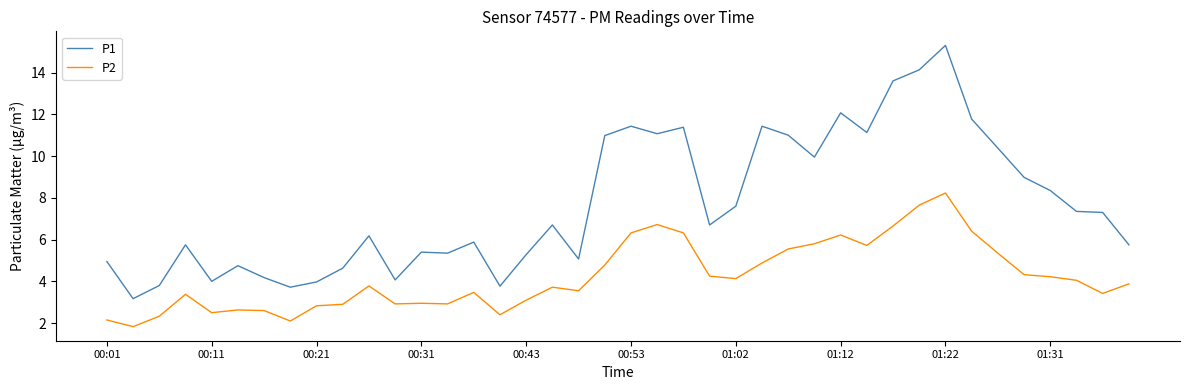

How many lines are shown in the chart?

2